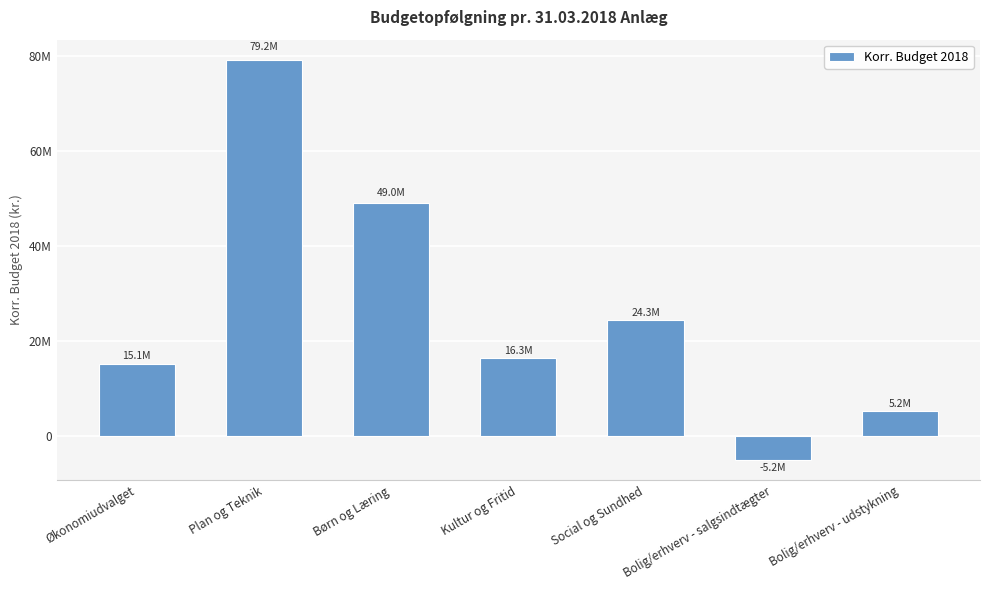

Read the value at Børn og Læring.

48963403